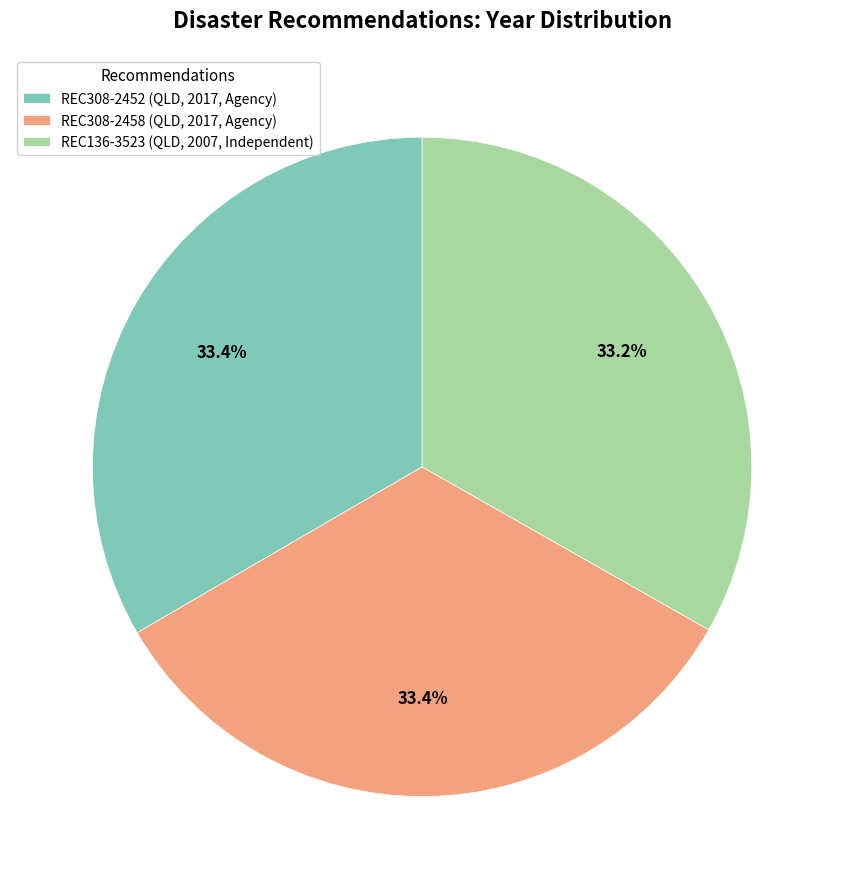

How many segments does this pie chart have?

3